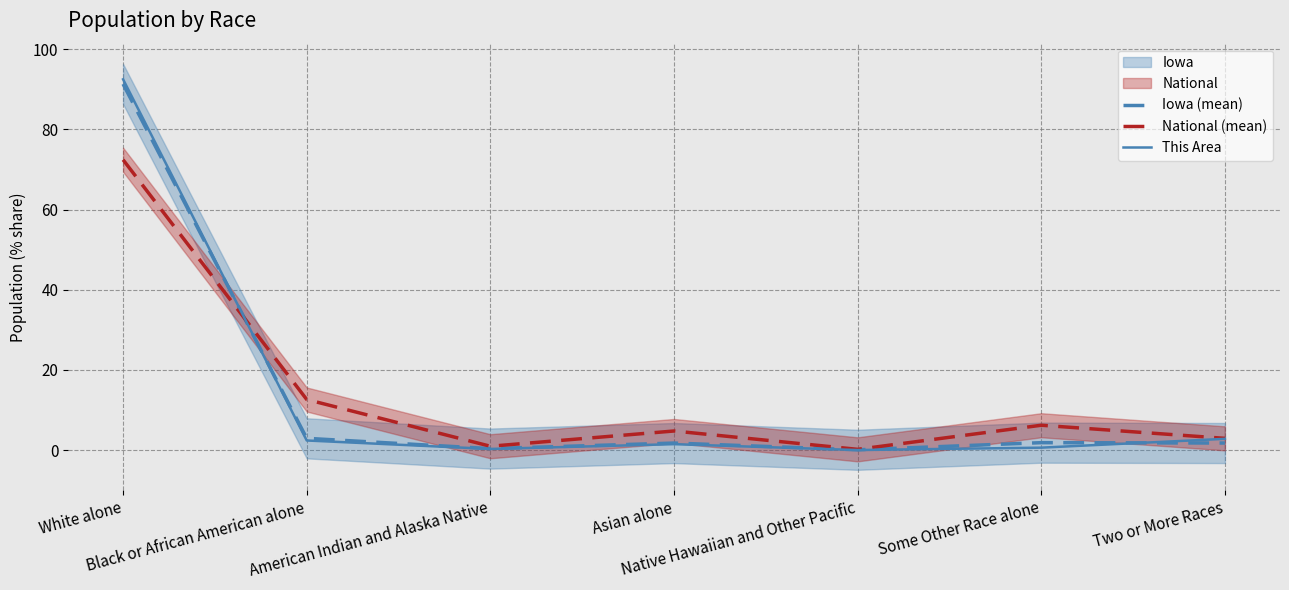

What is the sum of the Iowa (mean) values at American Indian and Alaska Native and Asian alone?

2.1